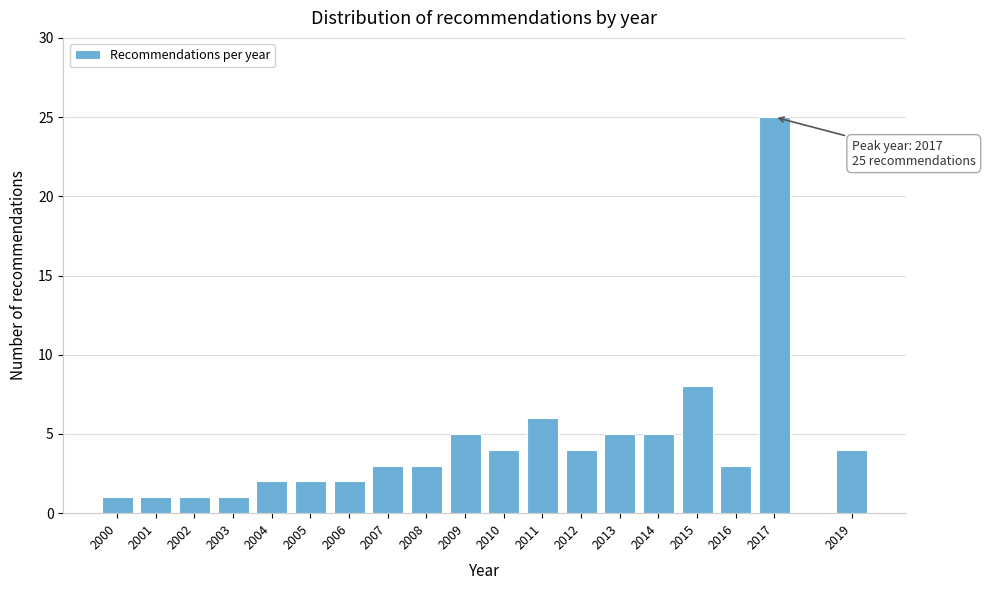

Reading left to right, list all the values displayed in this chart.

2000=1	2001=1	2002=1	2003=1	2004=2	2005=2	2006=2	2007=3	2008=3	2009=5	2010=4	2011=6	2012=4	2013=5	2014=5	2015=8	2016=3	2017=25	2019=4